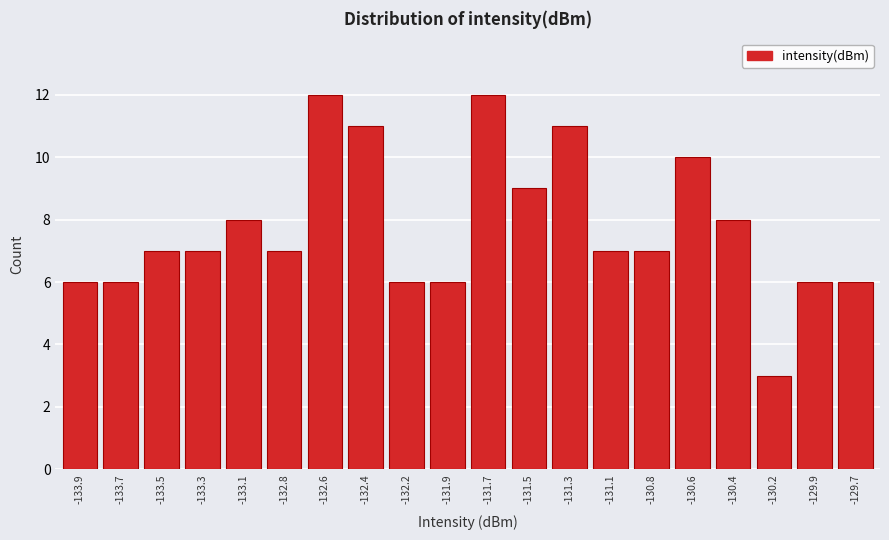

Reading left to right, what are all the values shown in this chart?

-133.9=6	-133.7=6	-133.5=7	-133.3=7	-133.1=8	-132.8=7	-132.6=12	-132.4=11	-132.2=6	-131.9=6	-131.7=12	-131.5=9	-131.3=11	-131.1=7	-130.8=7	-130.6=10	-130.4=8	-130.2=3	-129.9=6	-129.7=6